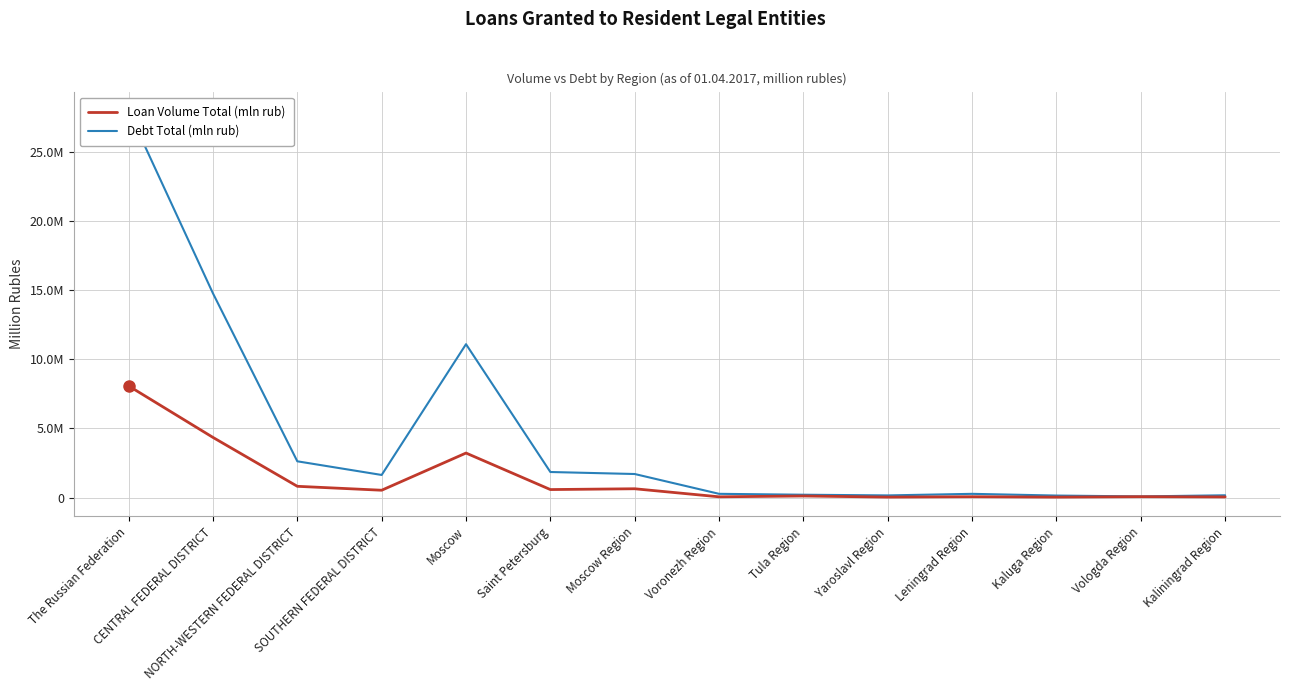

What is the average value of the Debt Total (mln rub) series?

4495688